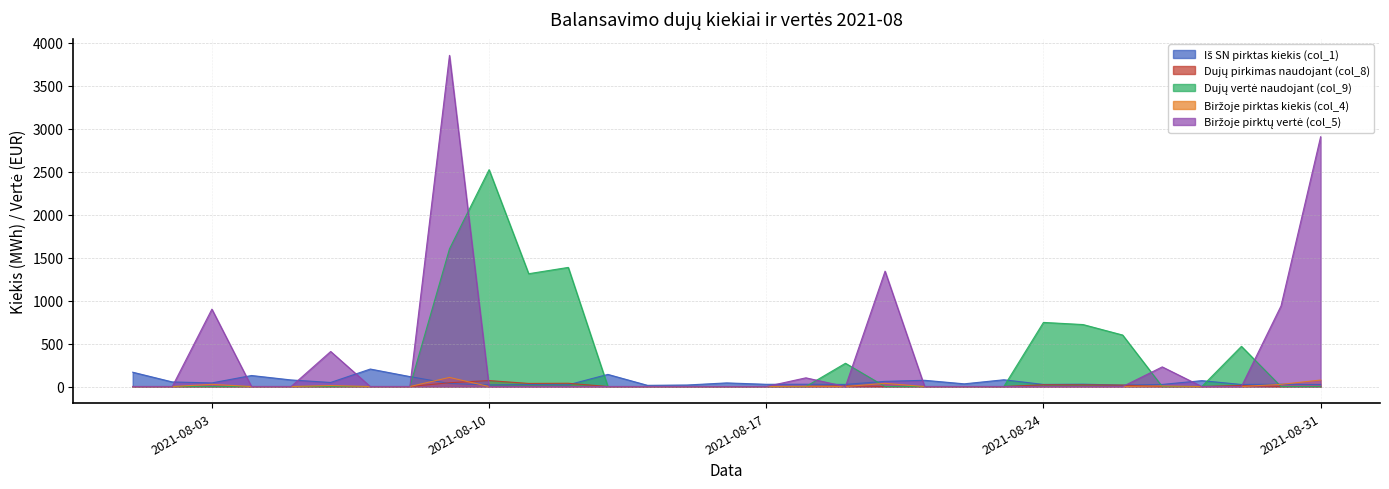

Rank the categories by Dujų vertė naudojant (col_9) value from highest to lowest.

2021-08-10, 2021-08-09, 2021-08-12, 2021-08-11, 2021-08-24, 2021-08-25, 2021-08-26, 2021-08-29, 2021-08-19, 2021-08-01, 2021-08-02, 2021-08-03, 2021-08-04, 2021-08-05, 2021-08-06, 2021-08-07, 2021-08-08, 2021-08-13, 2021-08-14, 2021-08-15, 2021-08-16, 2021-08-17, 2021-08-18, 2021-08-20, 2021-08-21, 2021-08-22, 2021-08-23, 2021-08-27, 2021-08-28, 2021-08-30, 2021-08-31